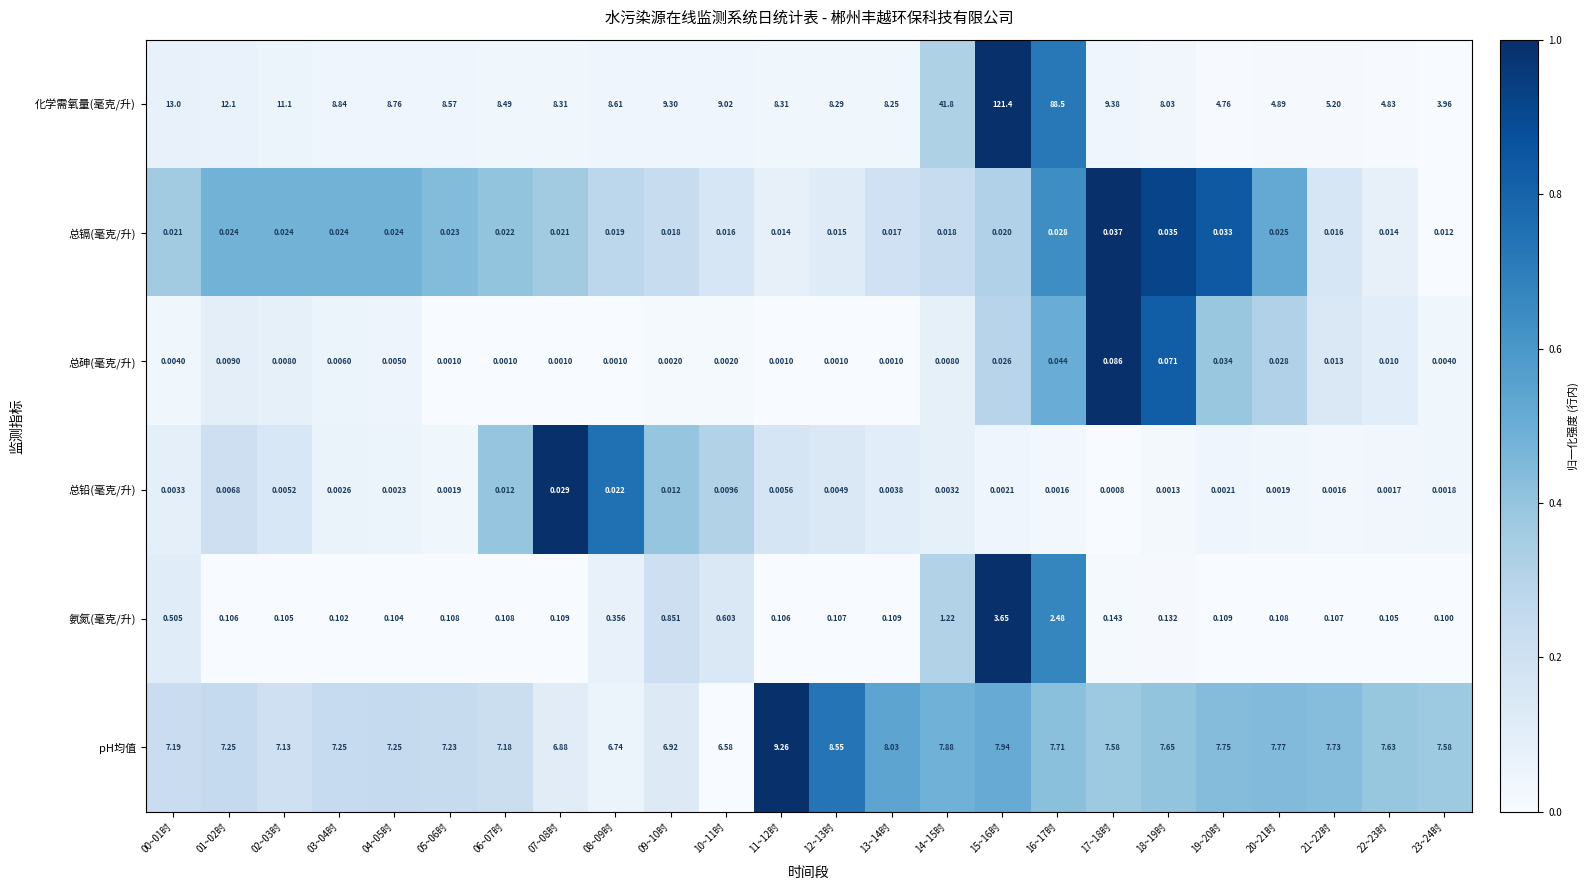

Which series has the largest range (max minus min)?

化学需氧量(毫克/升)